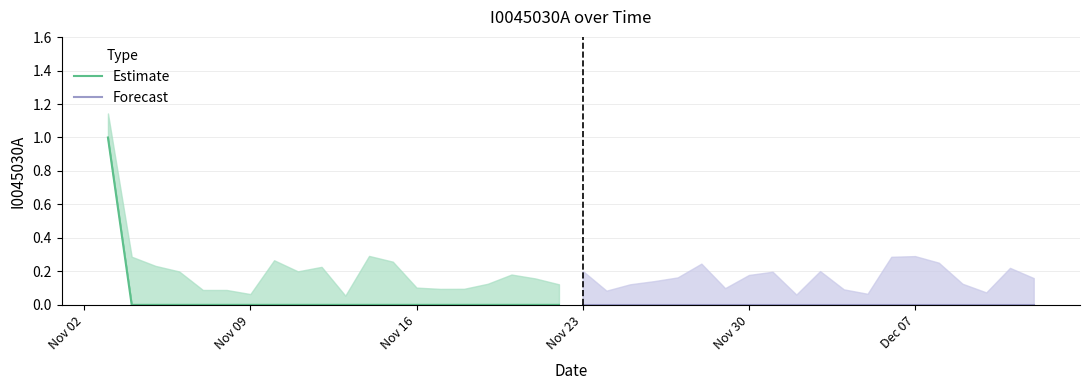

True or false: Forecast and Estimate cross at least once.

False